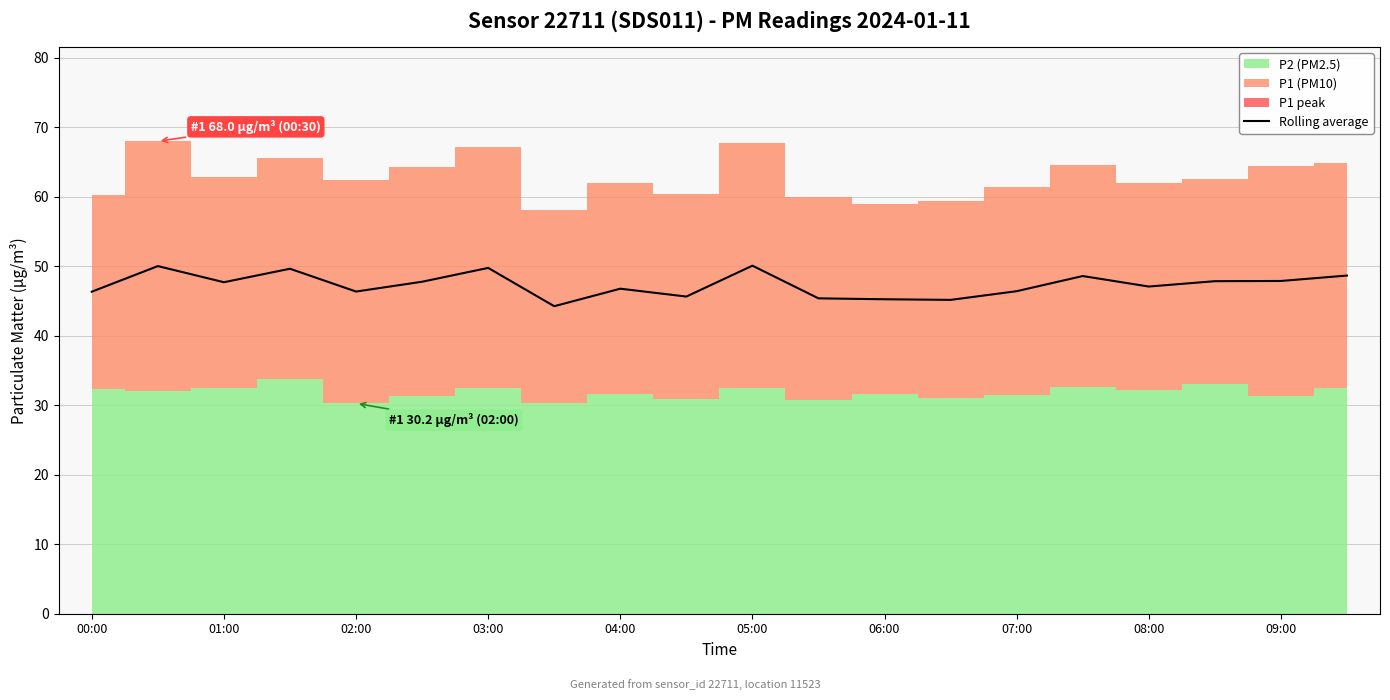

Reading left to right, list all the values displayed in this chart.

46.3	50.0	47.7	49.6	46.3	47.8	49.7	44.2	46.8	45.6	50.1	45.4	45.2	45.1	46.4	48.6	47.1	47.8	47.9	48.6